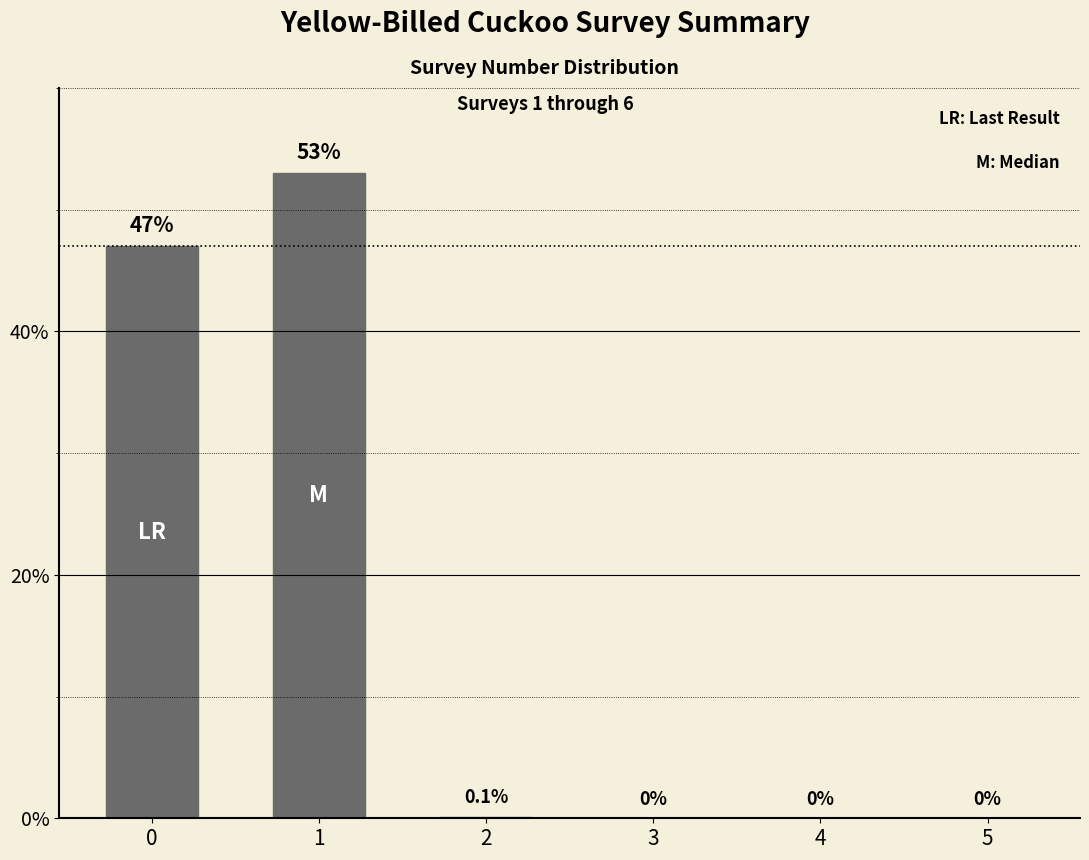

What is the greatest value displayed?

53.0